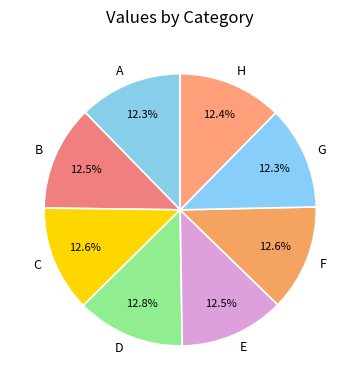

Does any single category account for the majority?

No